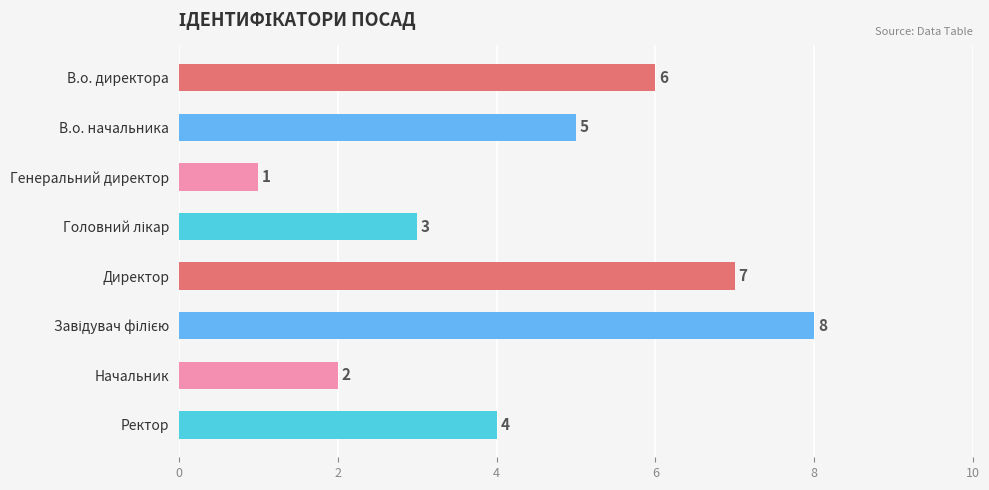

Count the values in the range 3 to 7.

5